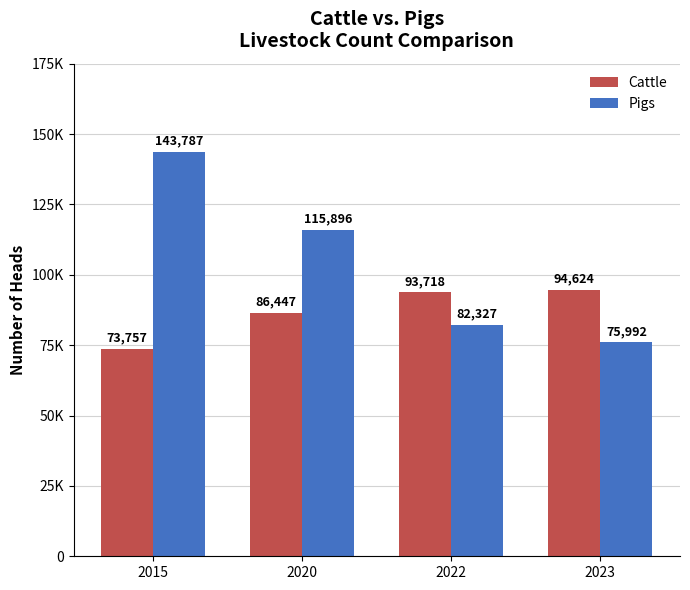

What are all the series names shown in the legend?

Cattle, Pigs